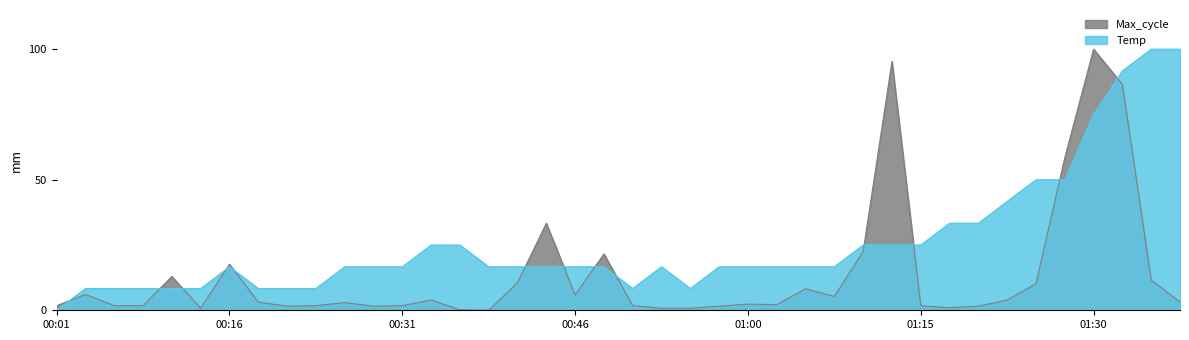

List the labels in order of value, largest first.

01:35, 01:37, 01:32, 01:30, 01:25, 01:27, 01:23, 01:18, 01:20, 00:33, 00:36, 01:10, 01:13, 01:15, 00:16, 00:26, 00:28, 00:31, 00:38, 00:41, 00:43, 00:46, 00:48, 00:53, 00:58, 01:00, 01:03, 01:05, 01:08, 00:04, 00:06, 00:08, 00:11, 00:13, 00:18, 00:21, 00:23, 00:50, 00:55, 00:01